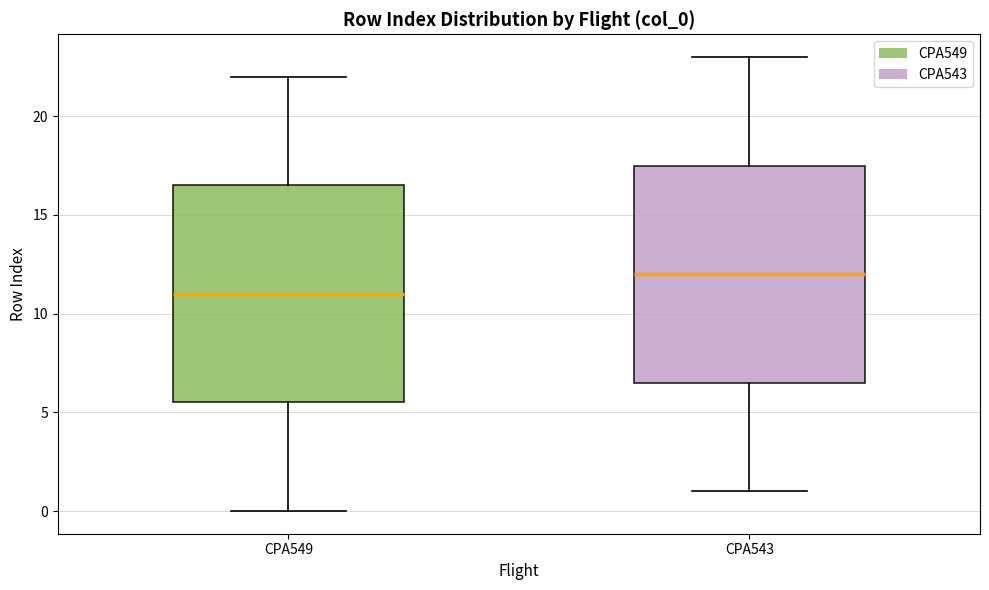

Reading left to right, transcribe this box plot: for each box, give where its median line is, the range the box spans, and where its two whiskers end, as read against the y-axis. The values are not printed on the chart, so give them approximately, as read against the axis.

CPA549: median 11.0, box 5.5 to 16.5, whiskers 0.0 to 22.0
CPA543: median 12.0, box 6.5 to 17.5, whiskers 1.0 to 23.0